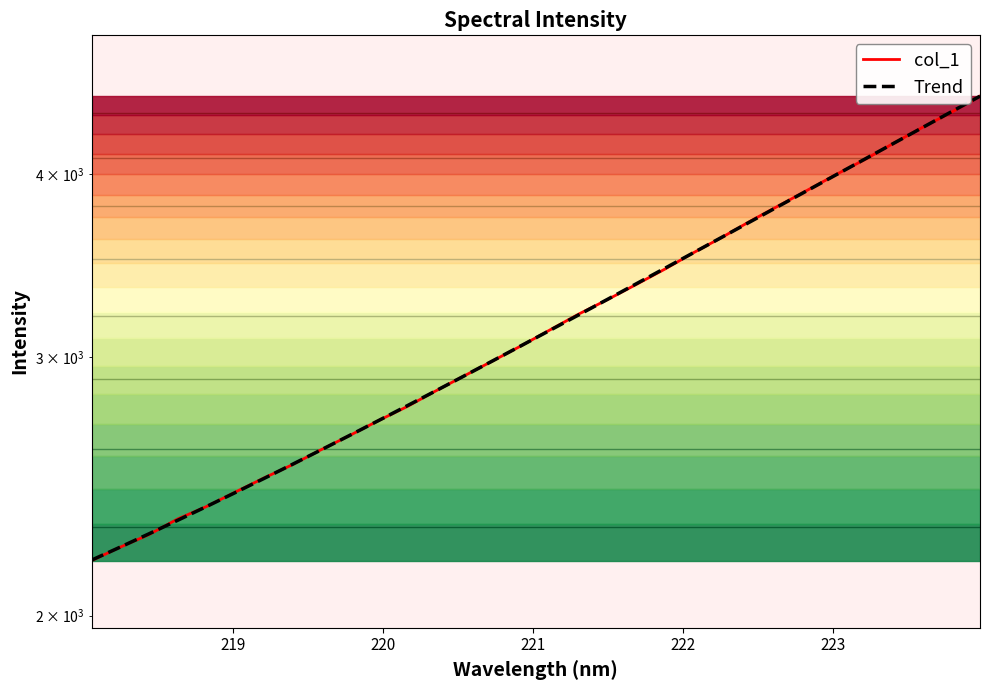

What position from the left is 218.8244?

5